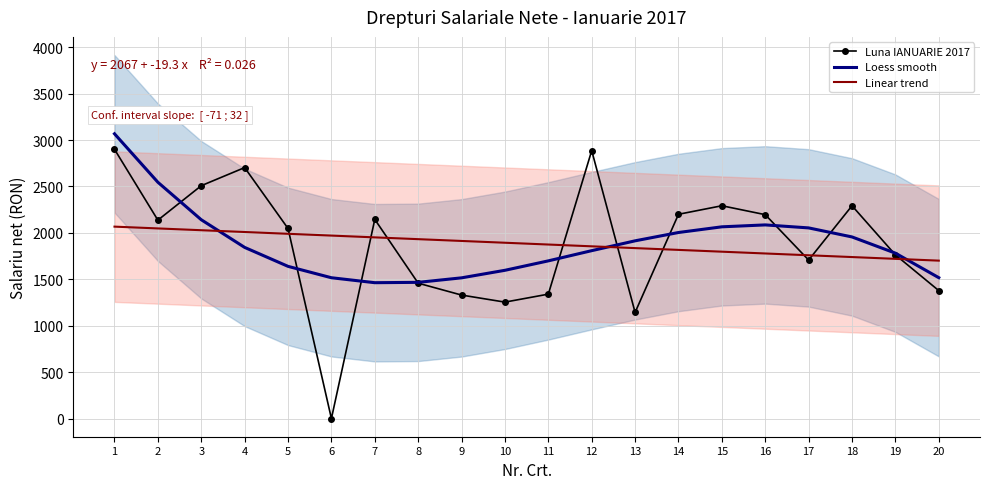

What are all the series names shown in the legend?

Luna IANUARIE 2017, Loess smooth, Linear trend